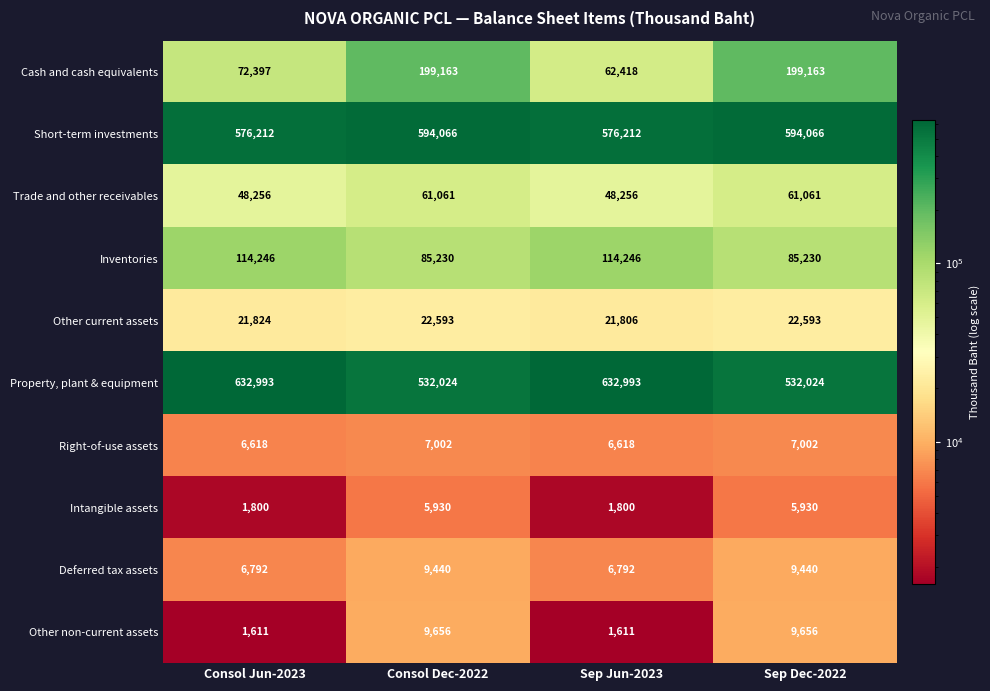

At which label does Other current assets reach its minimum?

Sep Jun-2023